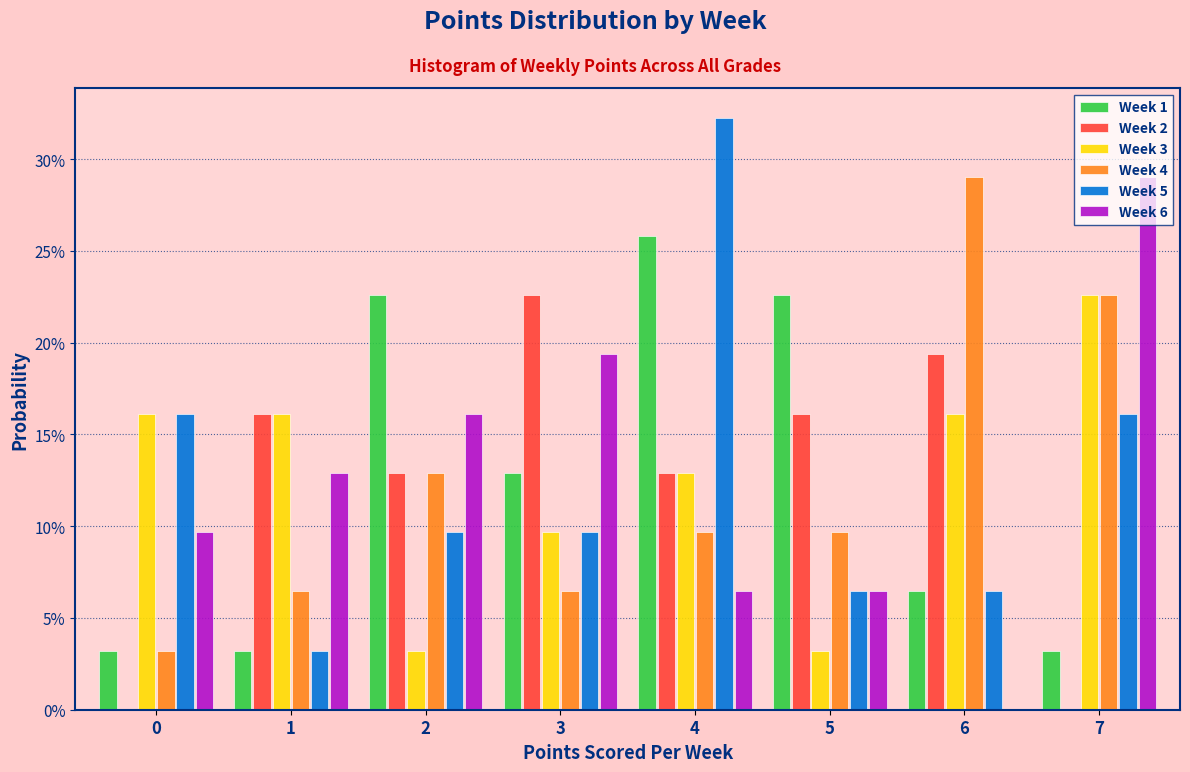

What are all the series names shown in the legend?

Week 1, Week 2, Week 3, Week 4, Week 5, Week 6